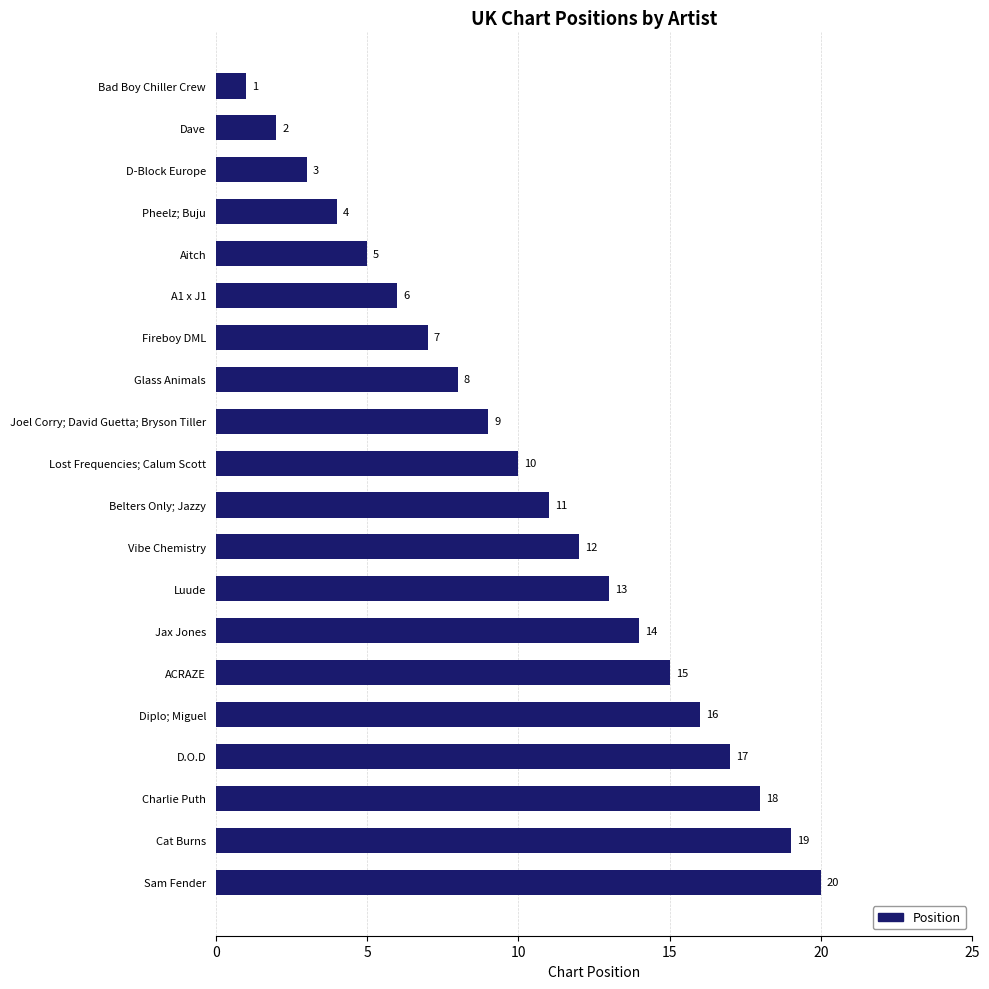

How many series are shown in this chart?

1